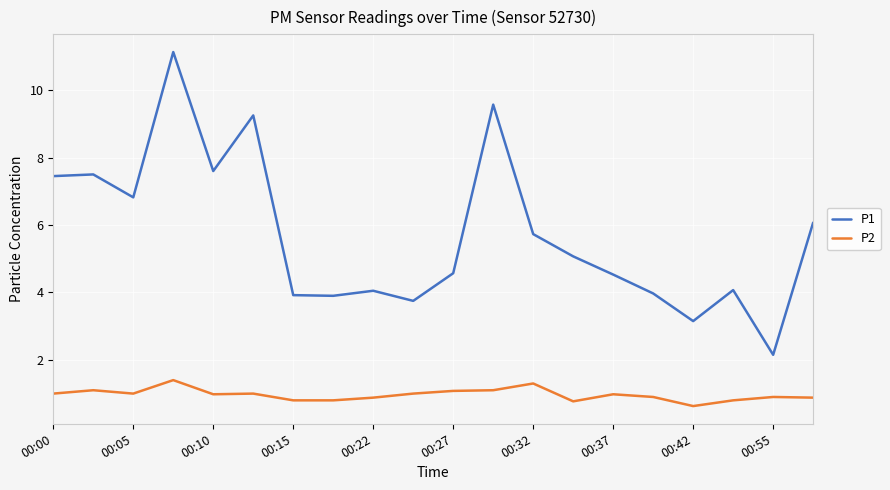

Which series has the largest total across all categories?

P1